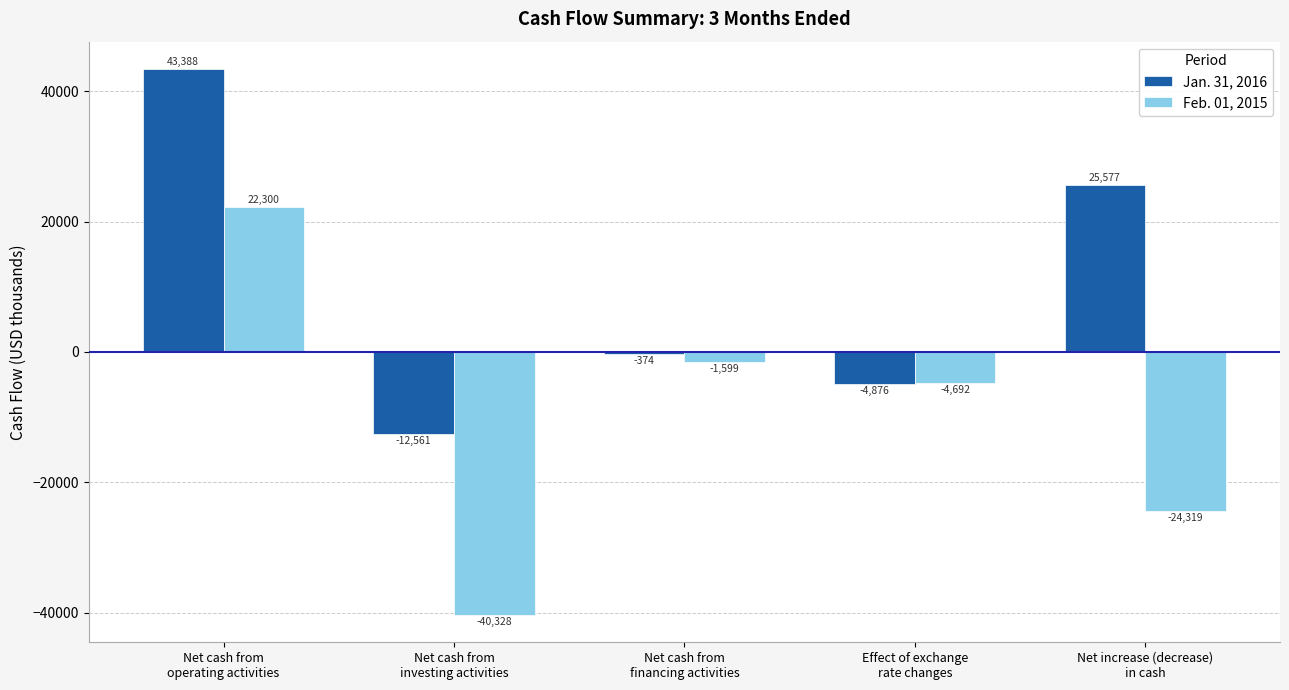

What position from the right is Net increase (decrease)
in cash?

1